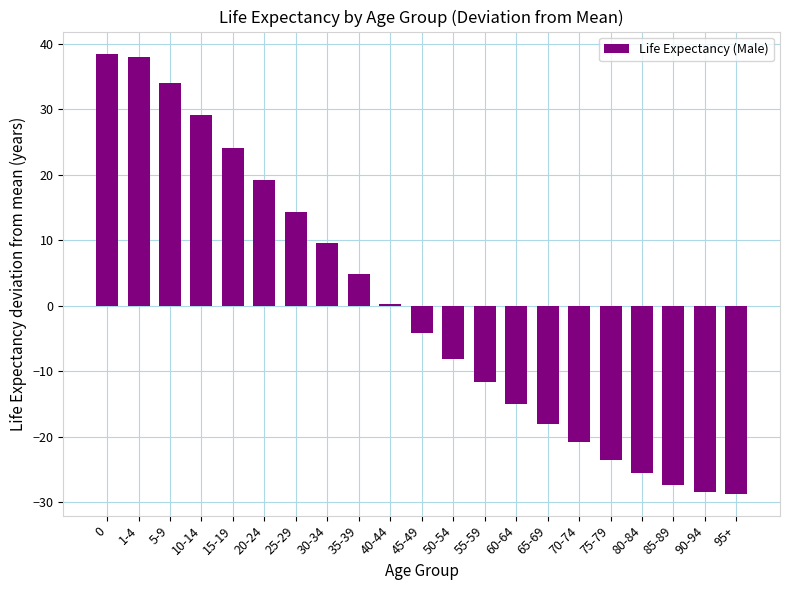

Between 45-49 and 80-84, which is larger?

45-49